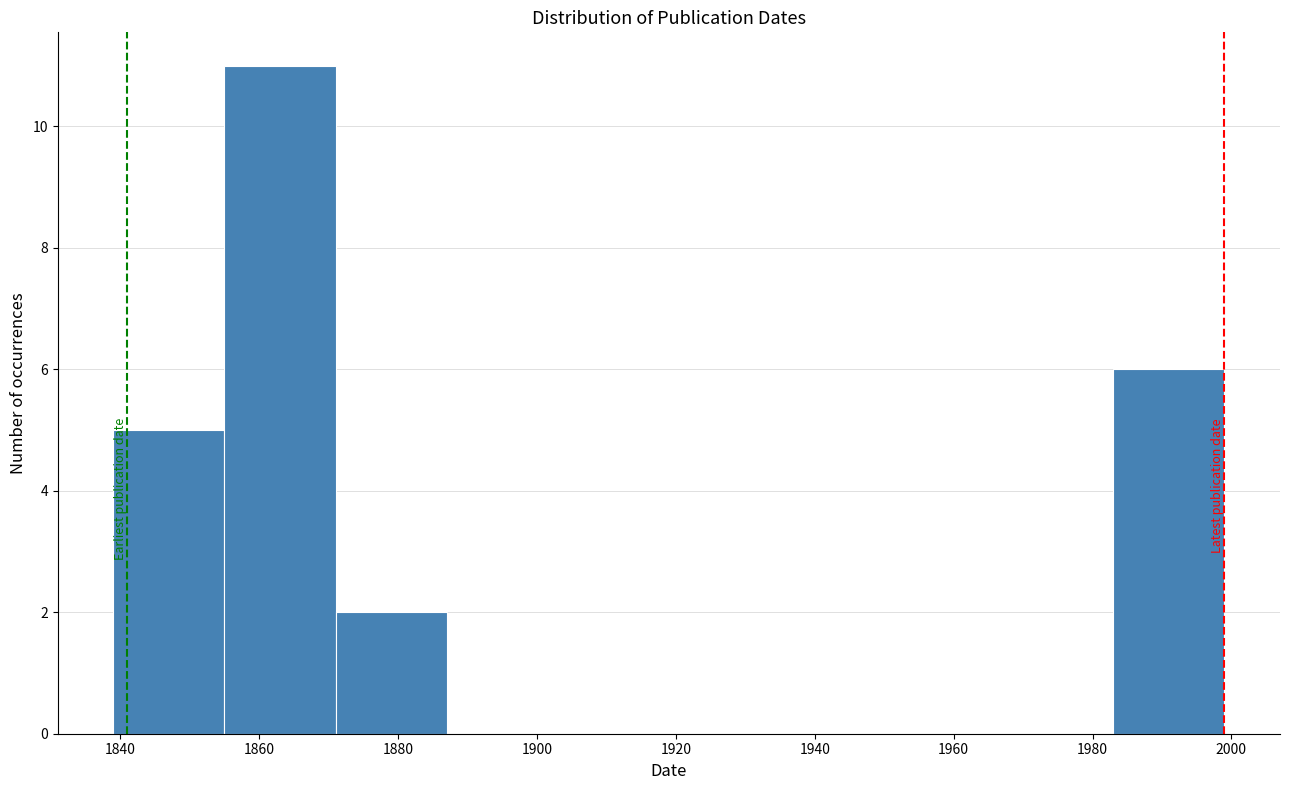

What is the height of the bar covering 1983 to 1999 on the x-axis? Neither the bar edges nor the heights are printed on the chart, so give them approximately, as read against the axes.

6